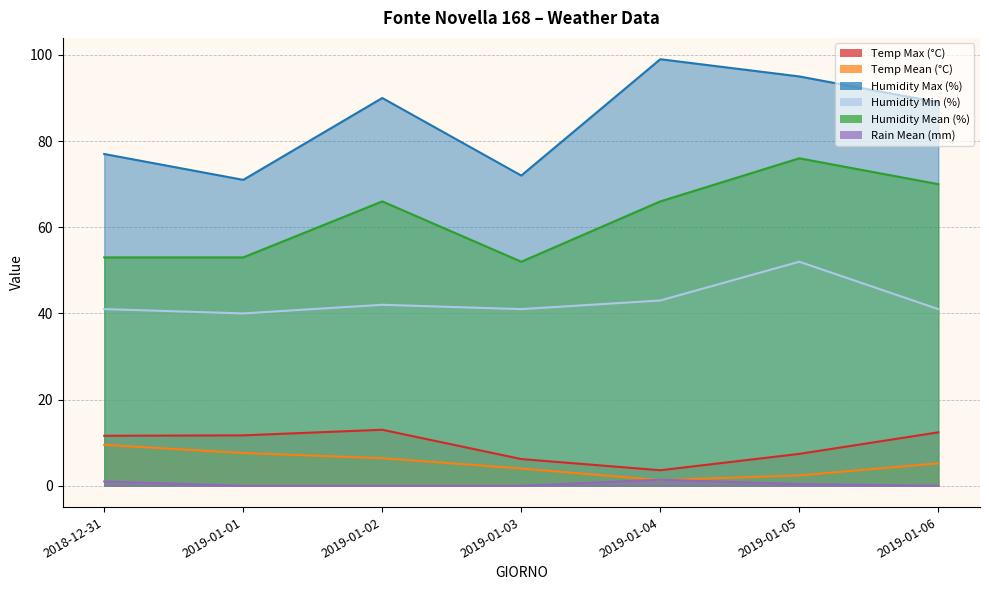

What is the difference between the highest and lowest values at 2019-01-06?

89.0